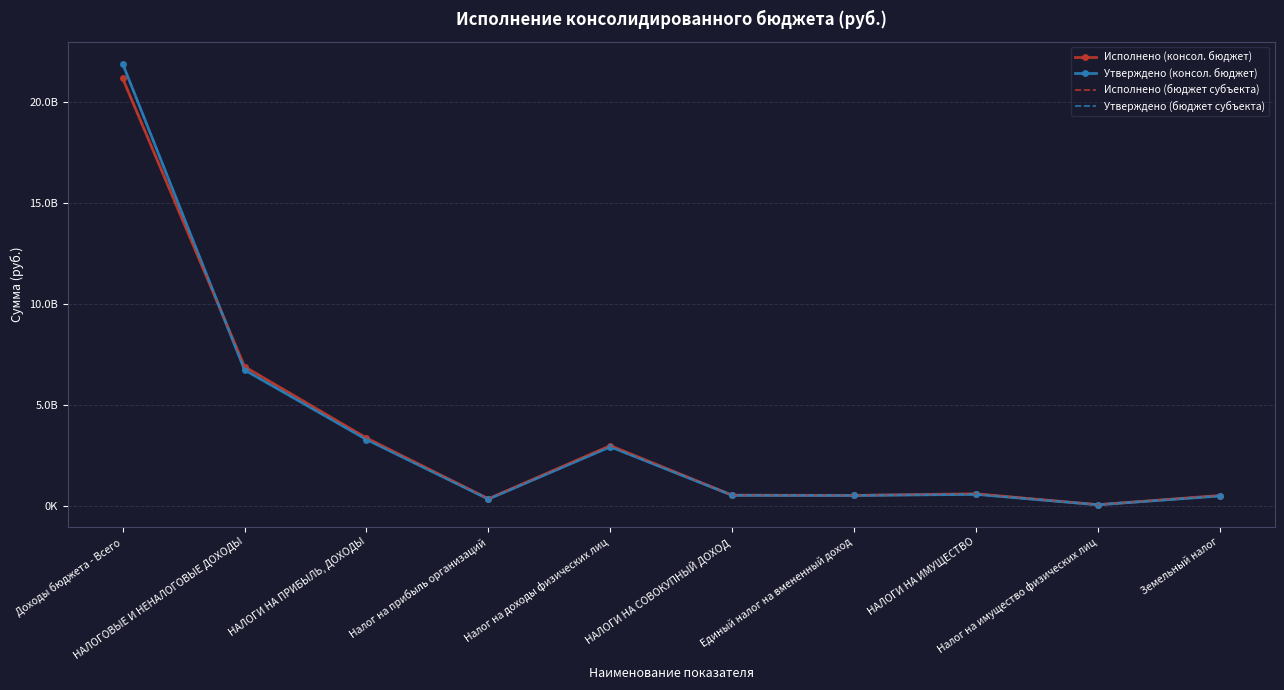

What is the label of the 10th point from the right?

Доходы бюджета - Всего